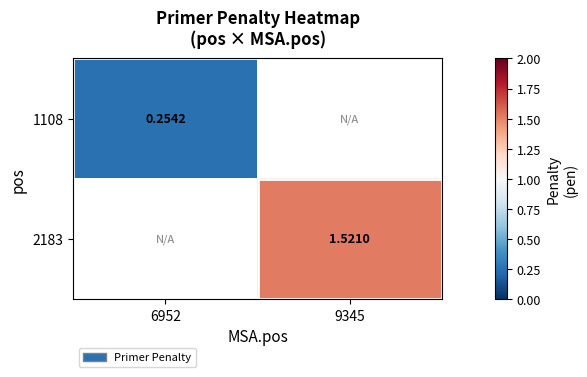

Which has a higher value, 6952 or 9345?

9345